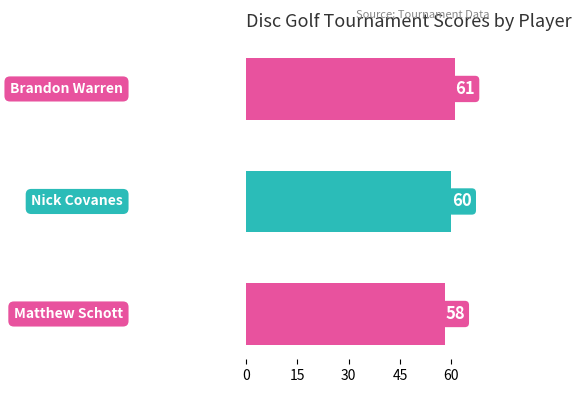

Count the values in the range 58 to 61.

3